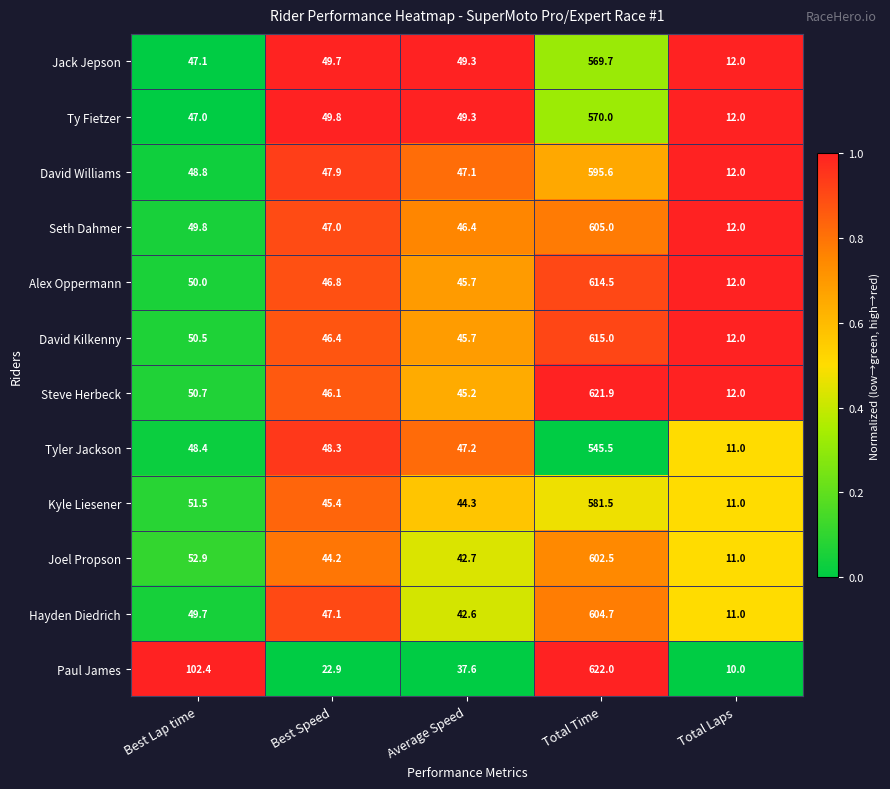

How many categories are shown in the chart?

5